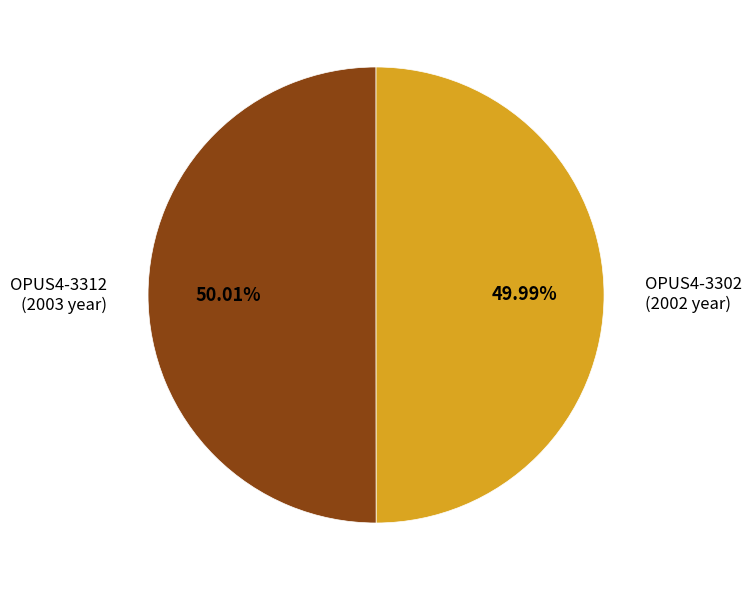

How many slices are in this pie chart?

2